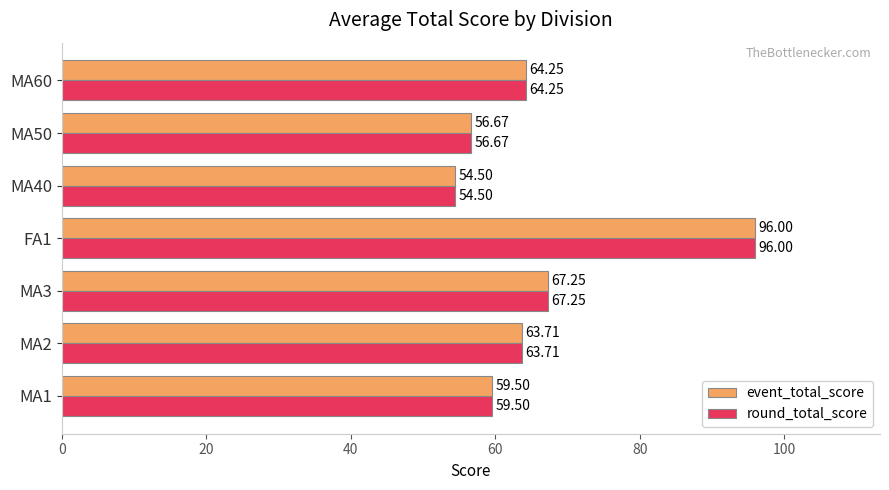

At which category is the sum across all series the highest?

FA1